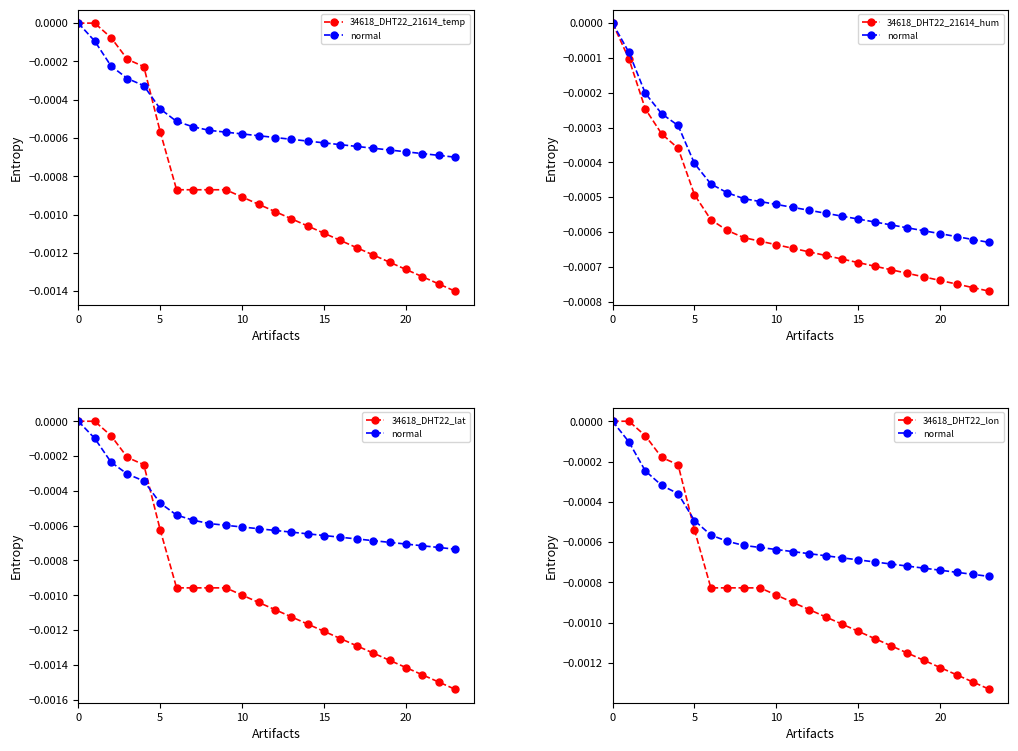

The normal series shows -0.0 at 10. True or false?

True